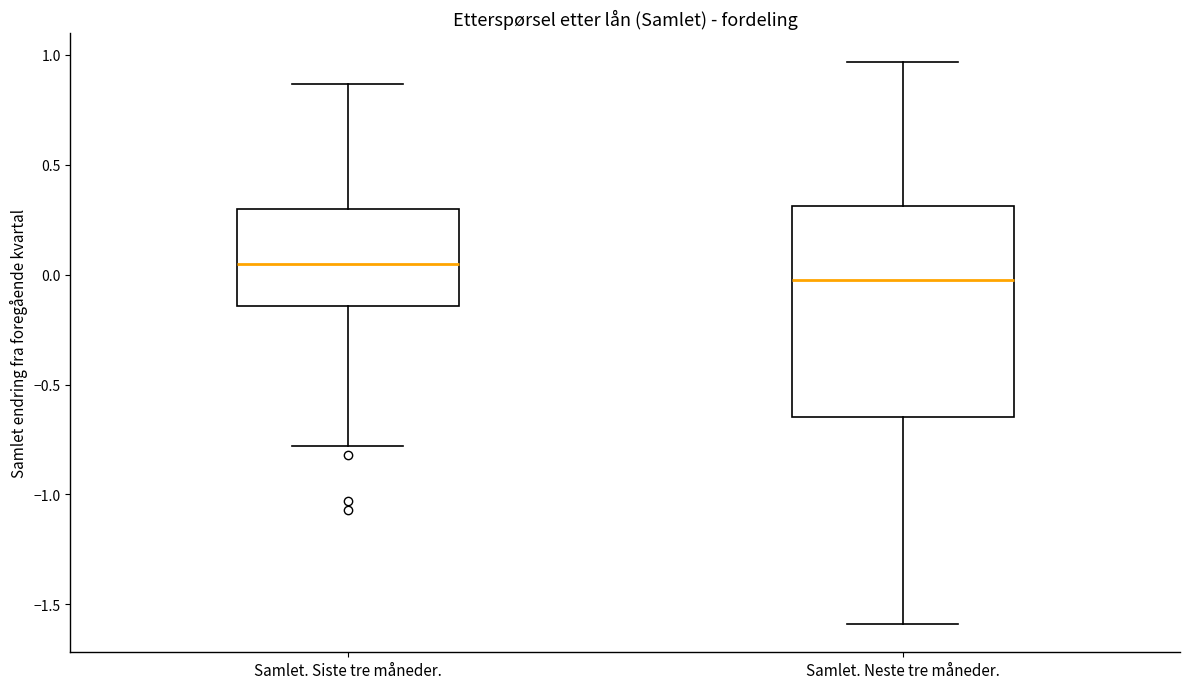

Which box's median line is the highest?

Samlet. Siste tre måneder.